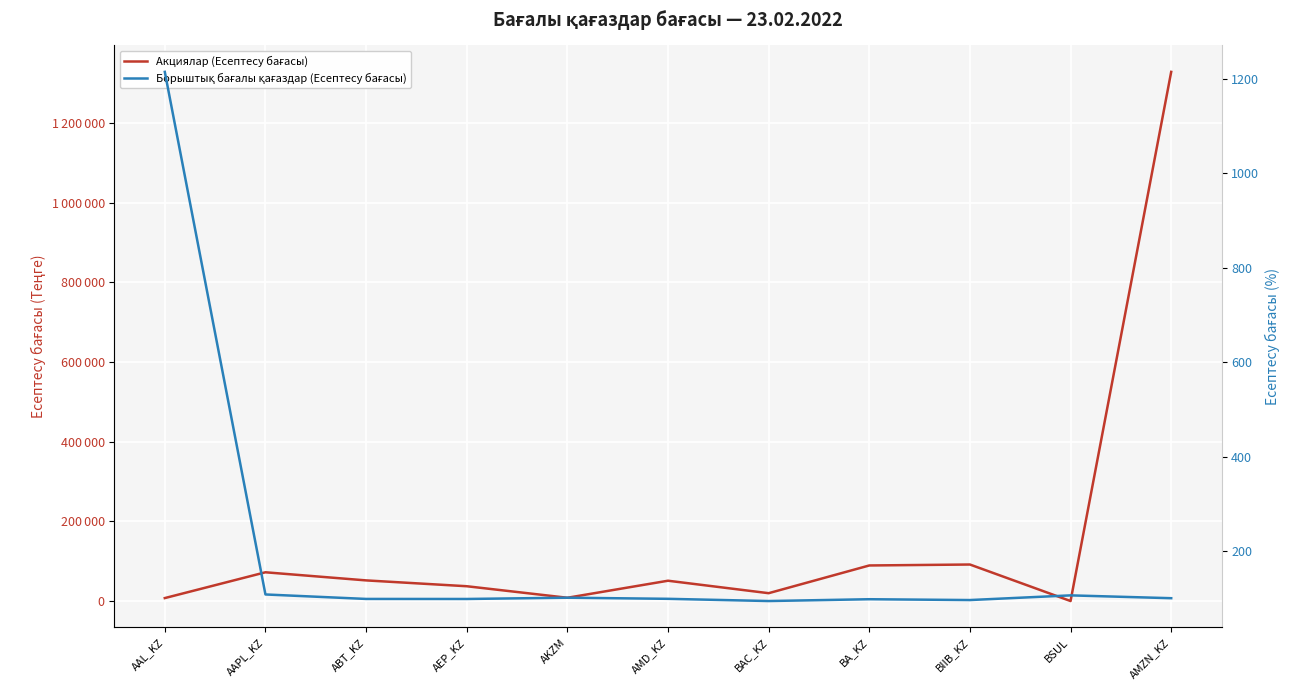

List the series in order of their overall mean, highest first.

Акциялар (Есептесу бағасы), Борыштық бағалы қағаздар (Есептесу бағасы)